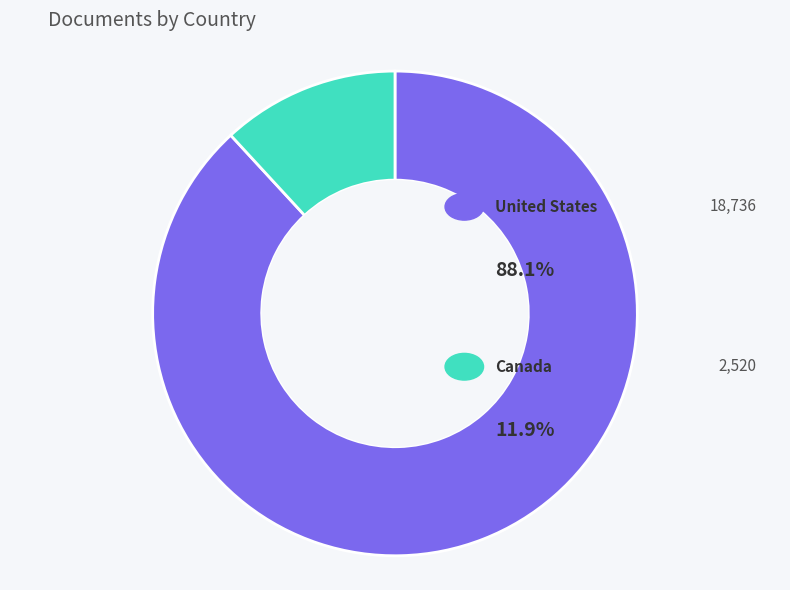

Is there any slice that represents more than half of the pie?

Yes